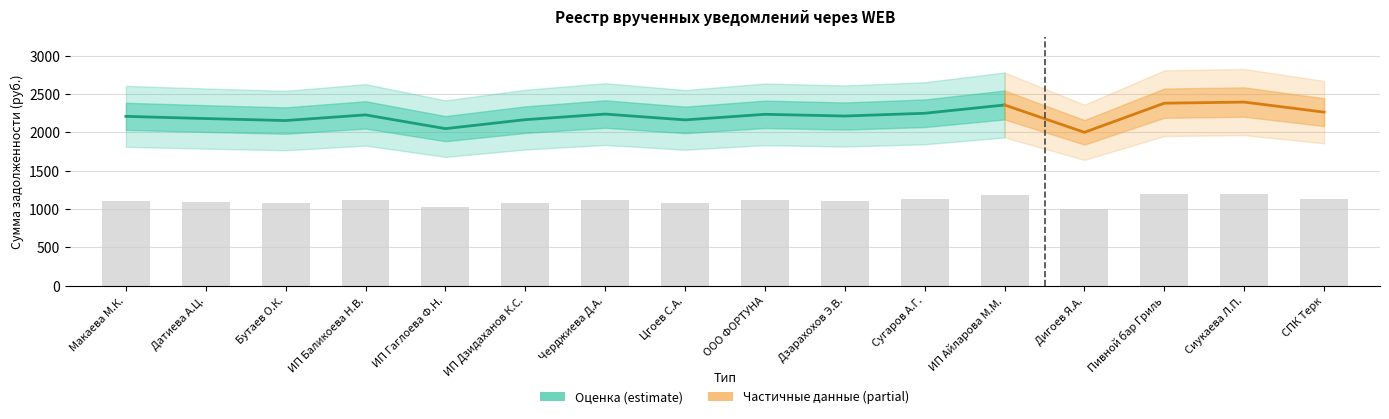

At which label does the data first exceed 1114?

ИП Баликоева Н.В.